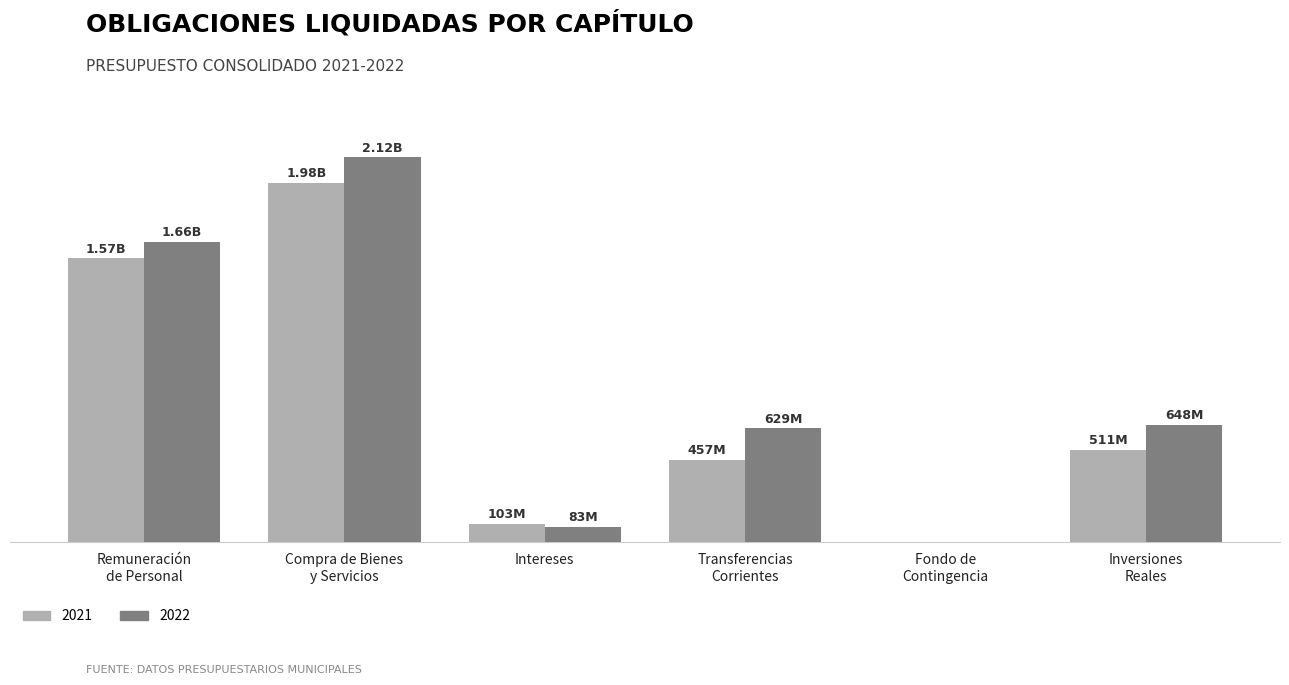

What position from the left is Intereses?

3